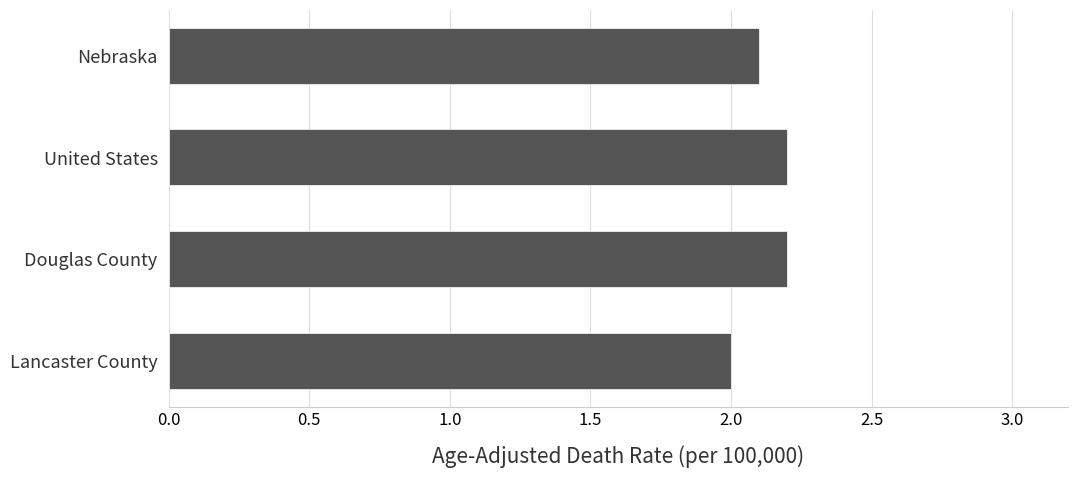

Count the values in the range 2 to 3.

4